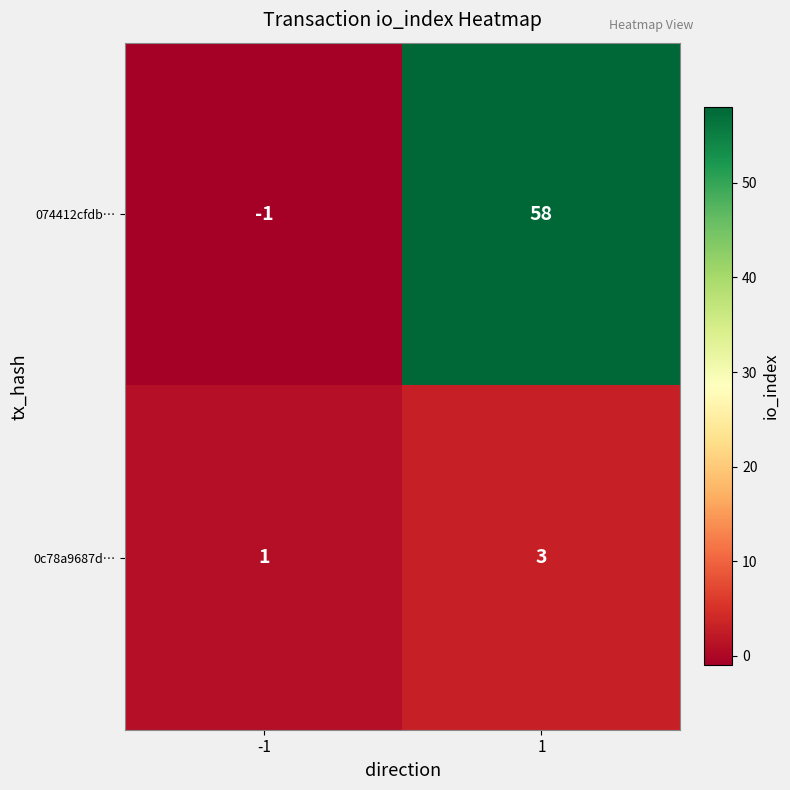

What is the smallest value displayed?

-1